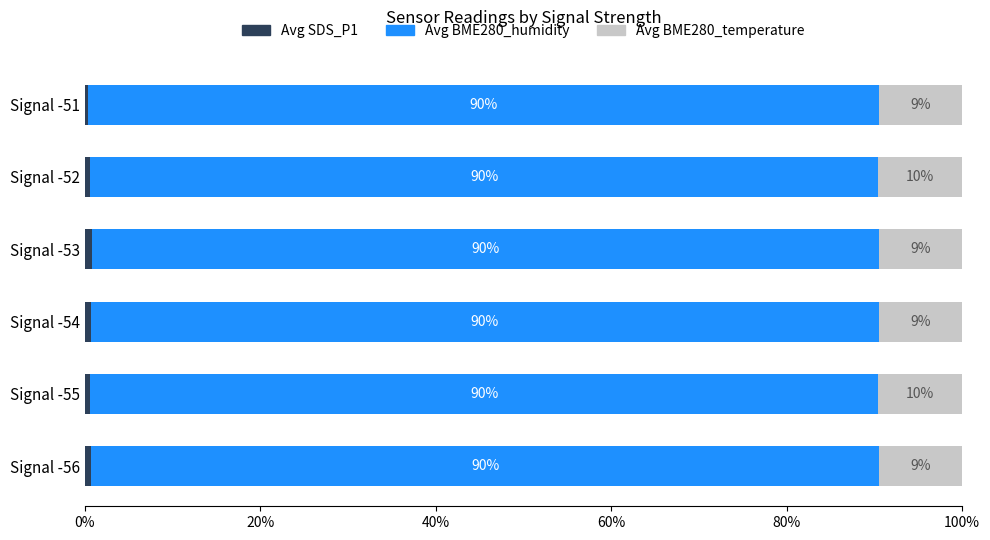

What is the total value across all series at Signal -53?

100.0